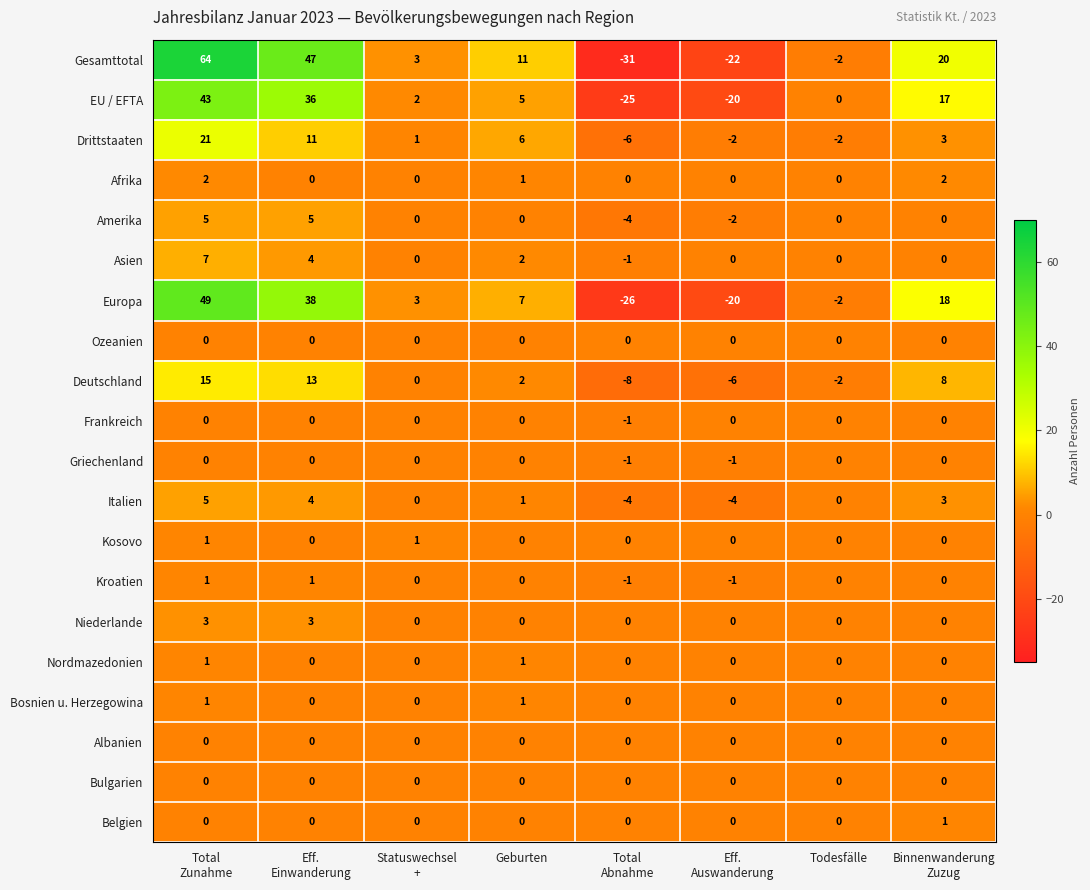

Which series has the largest range (max minus min)?

Gesamttotal